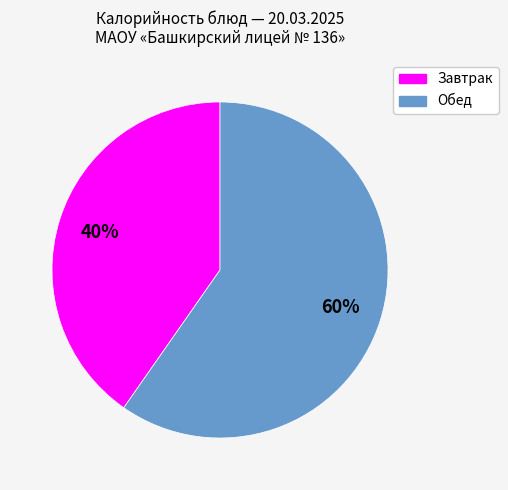

To the nearest percent, what is the combined percentage of Завтрак and Обед?

100%